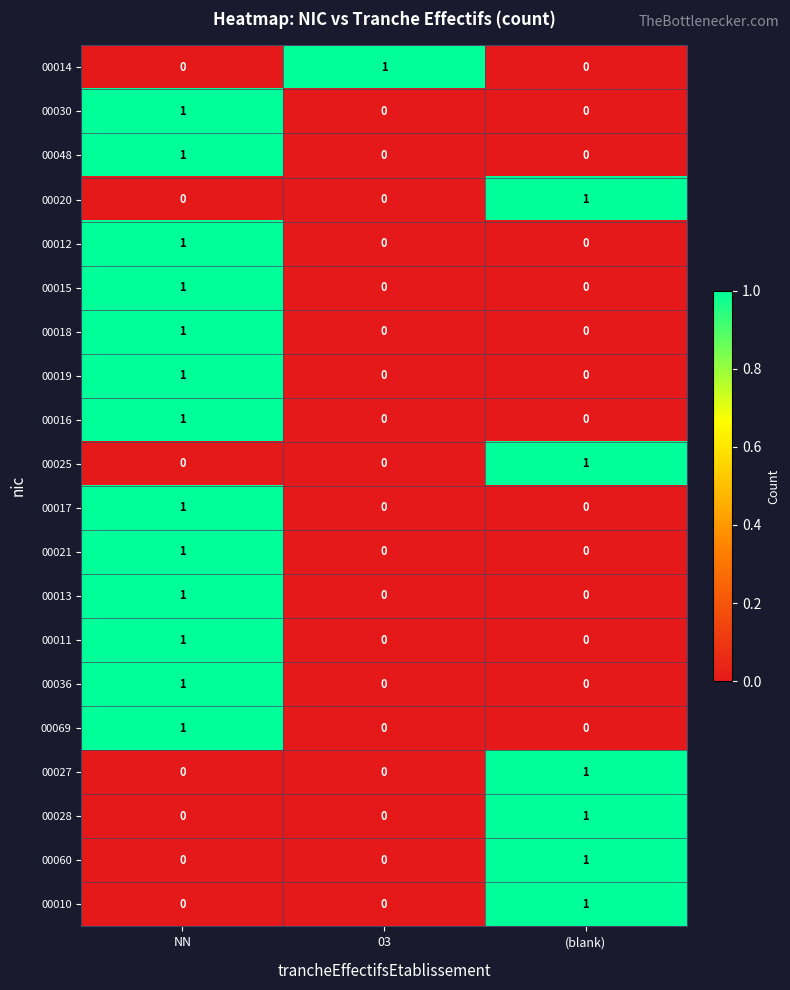

Which category has the highest value in the 00014 series?

03